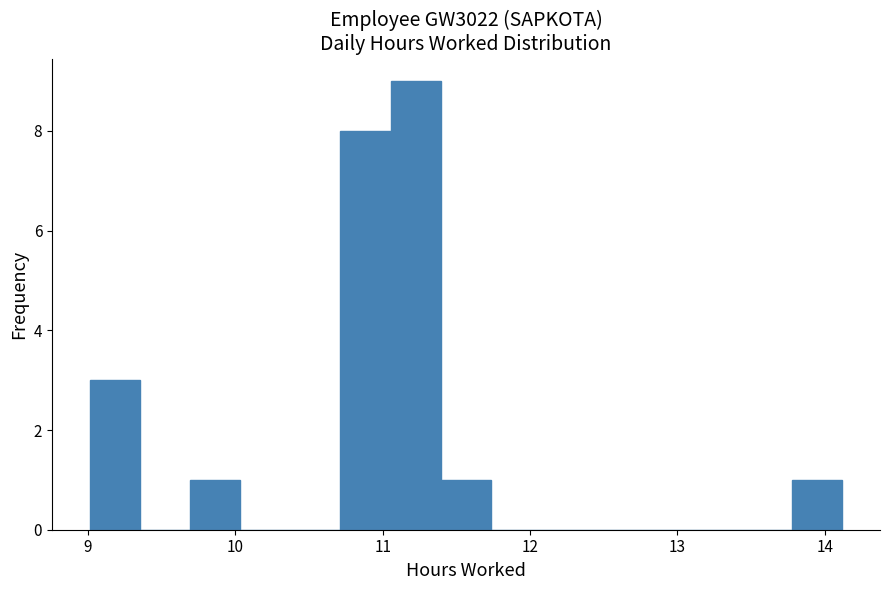

Read against the x-axis, roughly where is the centre of the tallest bar?

11.2